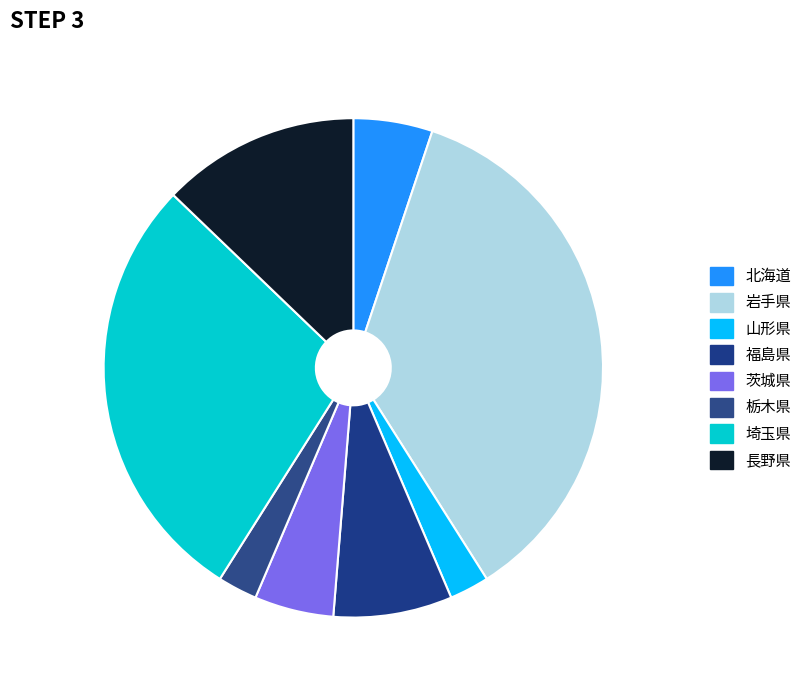

Is there a majority slice in this chart?

No